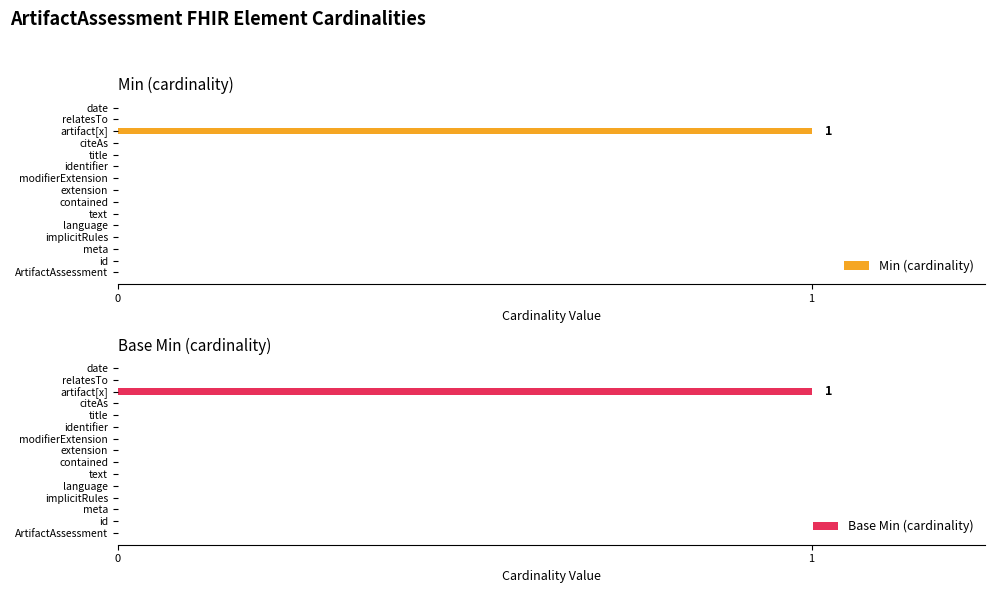

Is it true that Base Min (cardinality) equals -1 at text?

False